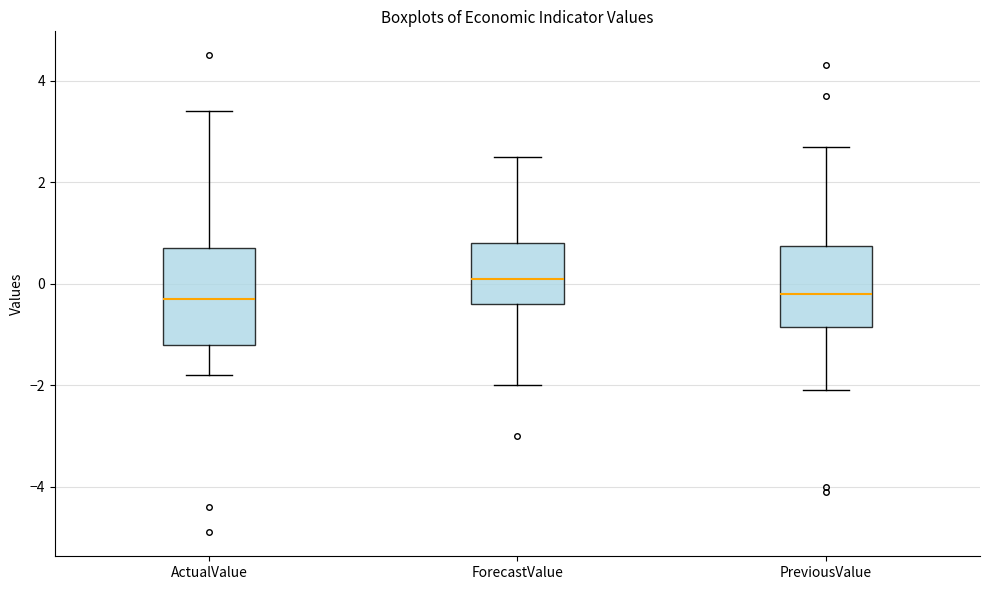

Where does the upper whisker of the box for ActualValue end on the y-axis? The values are not printed on the chart, so give them approximately, as read against the axis.

3.4